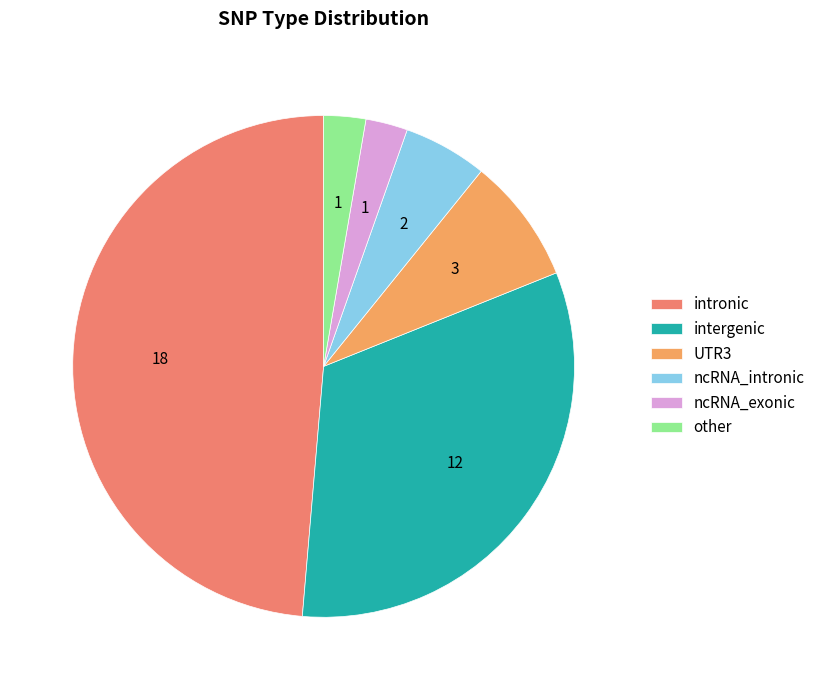

What is the largest slice in the pie chart?

intronic